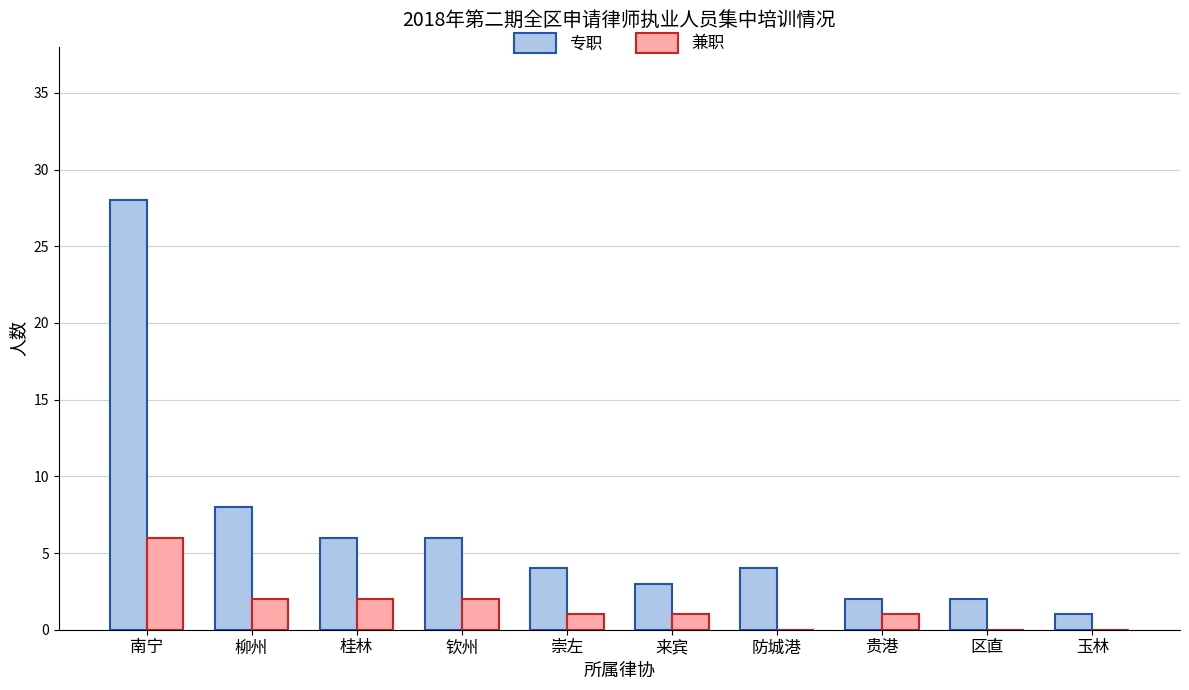

What is the sum of all 专职 values?

64